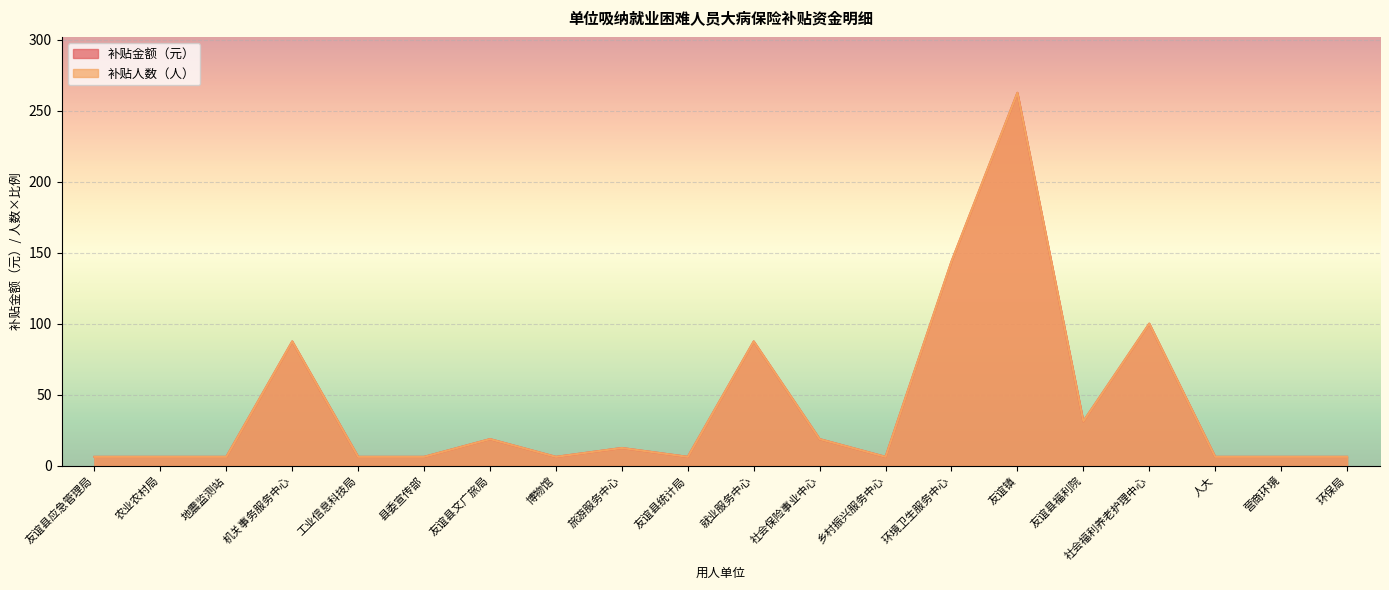

What is the average value of the 补贴人数 series?

41.6